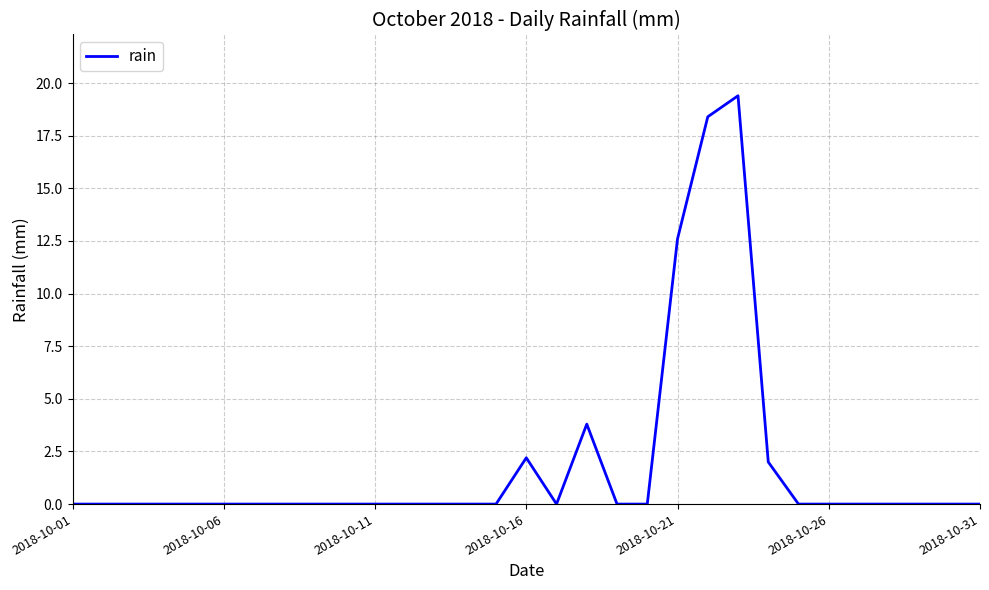

What is the maximum value shown in the chart?

19.4